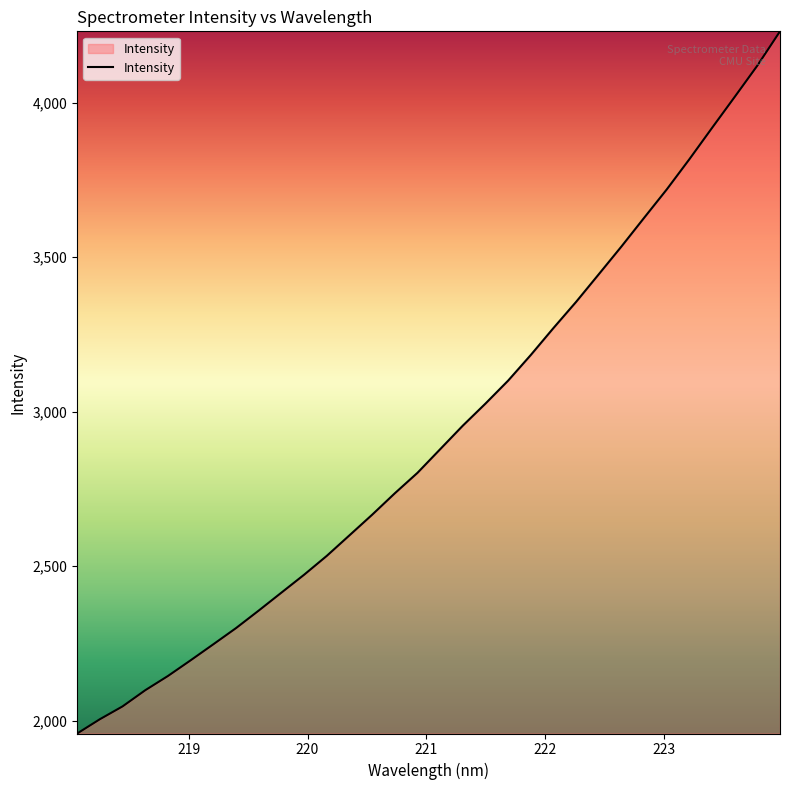

What is the difference between the maximum and minimum values?

2272.8